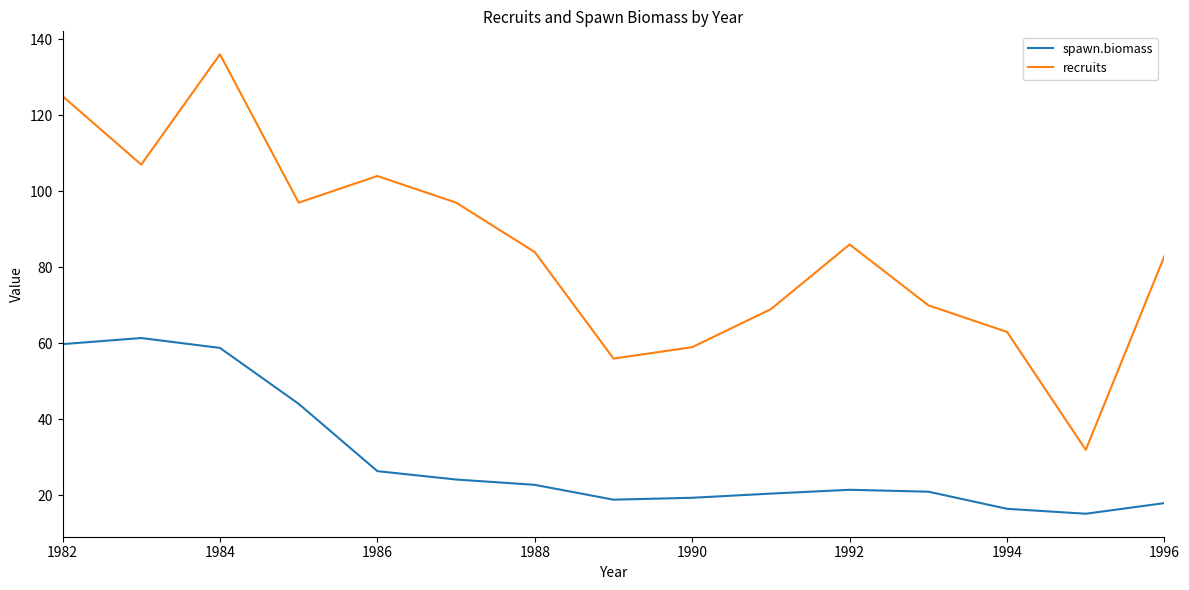

What are all the series names shown in the legend?

spawn.biomass, recruits